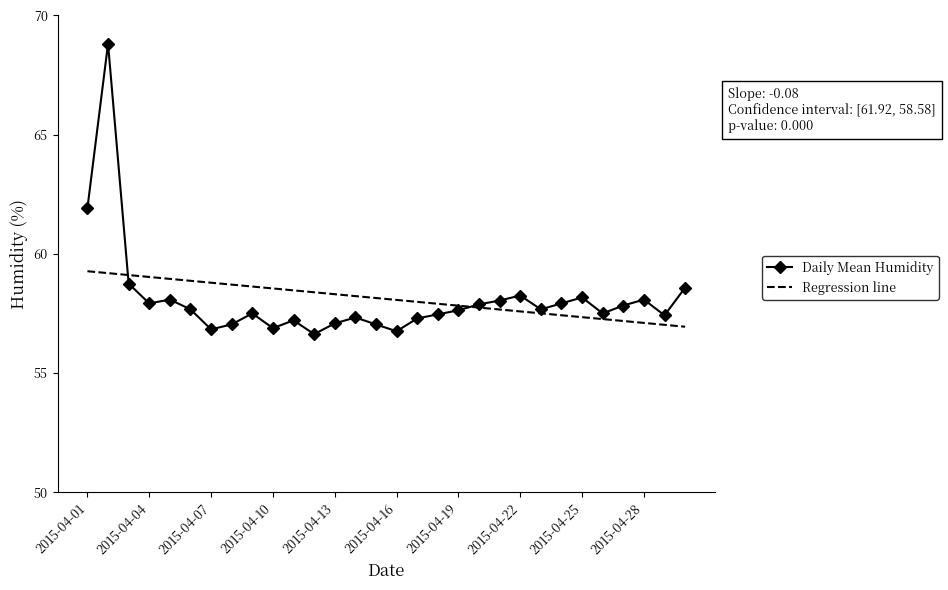

List the series in order of their peak value, highest first.

Daily Mean Humidity, Regression line